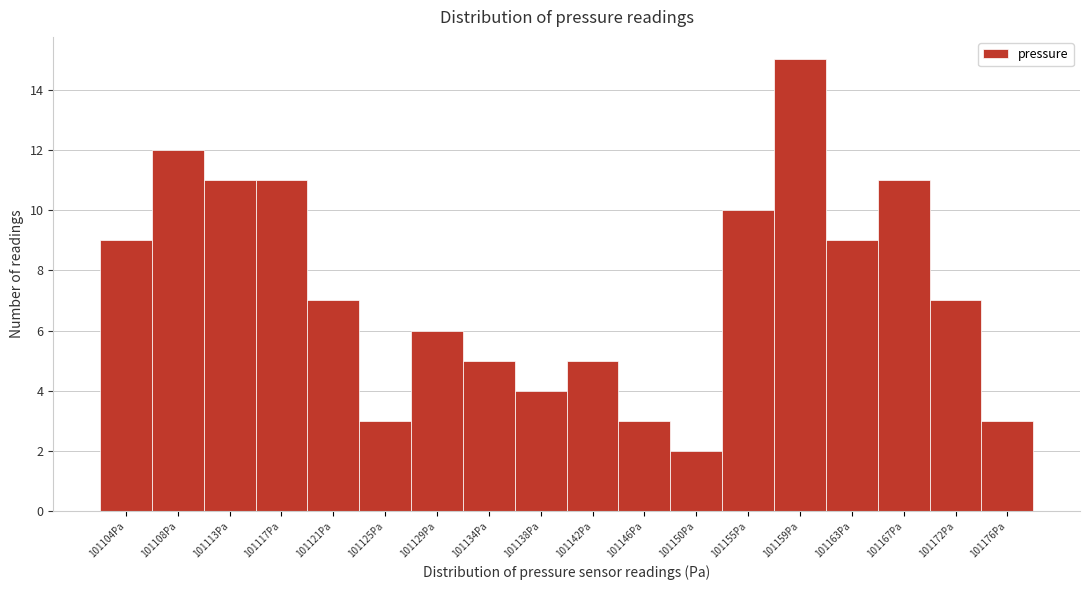

Reading right to left, what are all the values shown in this chart?

101176Pa=3	101172Pa=7	101167Pa=11	101163Pa=9	101159Pa=15	101155Pa=10	101150Pa=2	101146Pa=3	101142Pa=5	101138Pa=4	101134Pa=5	101129Pa=6	101125Pa=3	101121Pa=7	101117Pa=11	101113Pa=11	101108Pa=12	101104Pa=9